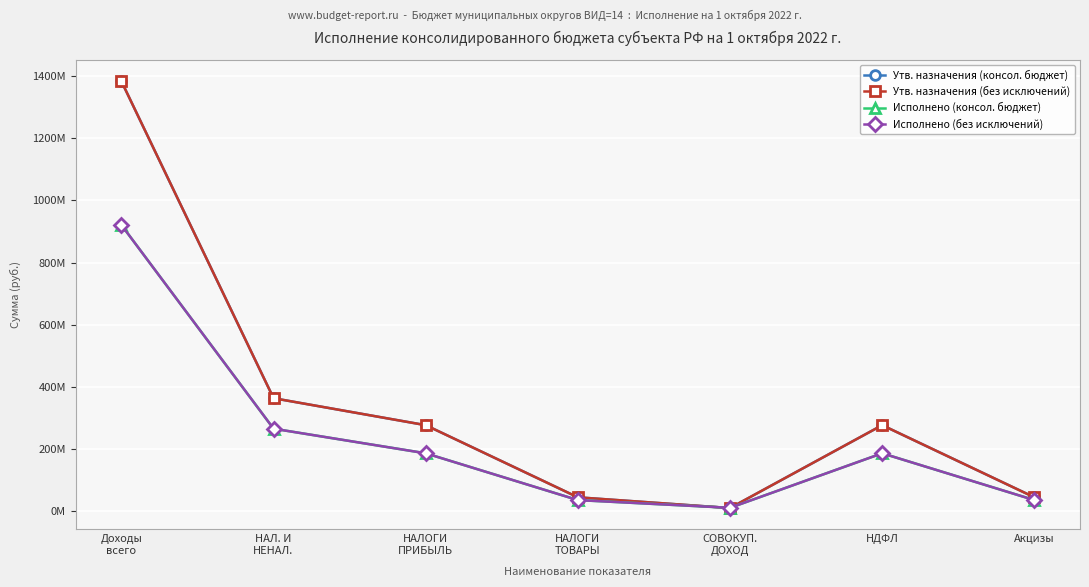

Rank the categories by Исполнено (консол. бюджет) value from highest to lowest.

Доходы
всего, НАЛ. И
НЕНАЛ., НАЛОГИ
ПРИБЫЛЬ, НДФЛ, НАЛОГИ
ТОВАРЫ, Акцизы, СОВОКУП.
ДОХОД